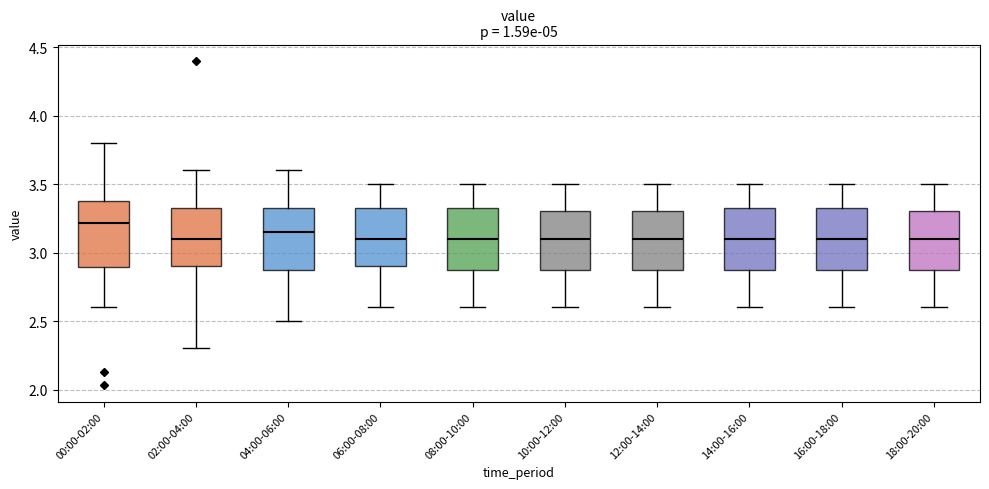

Reading left to right, read every box against the y-axis: the position of its median line, the range the box covers, and the ends of its whiskers. The values are not printed on the chart, so give them approximately, as read against the axis.

00:00-02:00: median 3.20, box 2.90 to 3.40, whiskers 2.60 to 3.80
02:00-04:00: median 3.10, box 2.90 to 3.35, whiskers 2.30 to 3.60
04:00-06:00: median 3.15, box 2.90 to 3.35, whiskers 2.50 to 3.60
06:00-08:00: median 3.10, box 2.90 to 3.35, whiskers 2.60 to 3.50
08:00-10:00: median 3.10, box 2.90 to 3.35, whiskers 2.60 to 3.50
10:00-12:00: median 3.10, box 2.90 to 3.30, whiskers 2.60 to 3.50
12:00-14:00: median 3.10, box 2.90 to 3.30, whiskers 2.60 to 3.50
14:00-16:00: median 3.10, box 2.90 to 3.35, whiskers 2.60 to 3.50
16:00-18:00: median 3.10, box 2.90 to 3.35, whiskers 2.60 to 3.50
18:00-20:00: median 3.10, box 2.90 to 3.30, whiskers 2.60 to 3.50